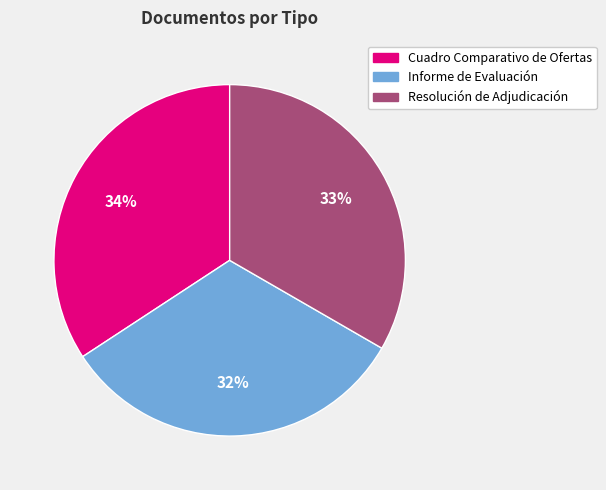

What is the largest slice in the pie chart?

Cuadro Comparativo de Ofertas